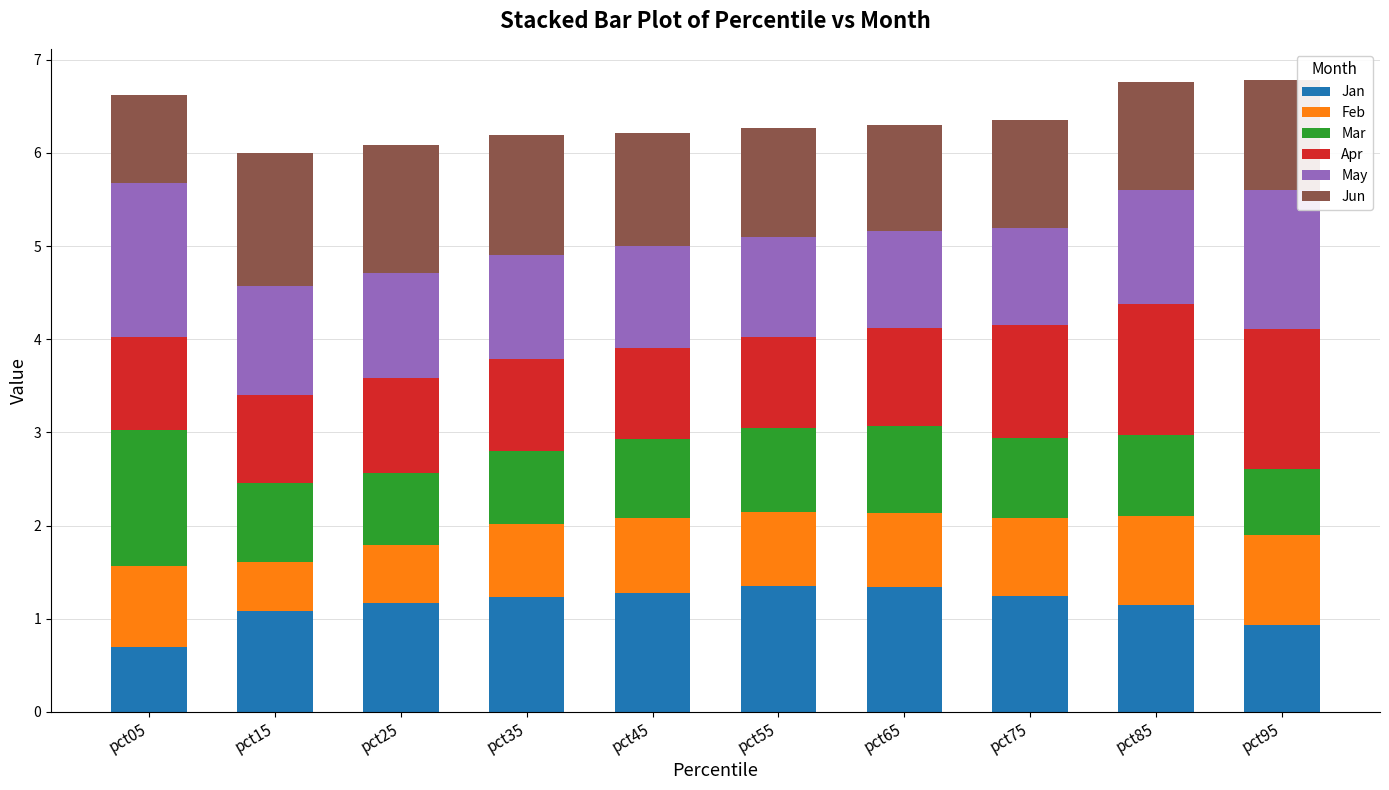

The Jan series shows 1.9 at pct85. True or false?

False